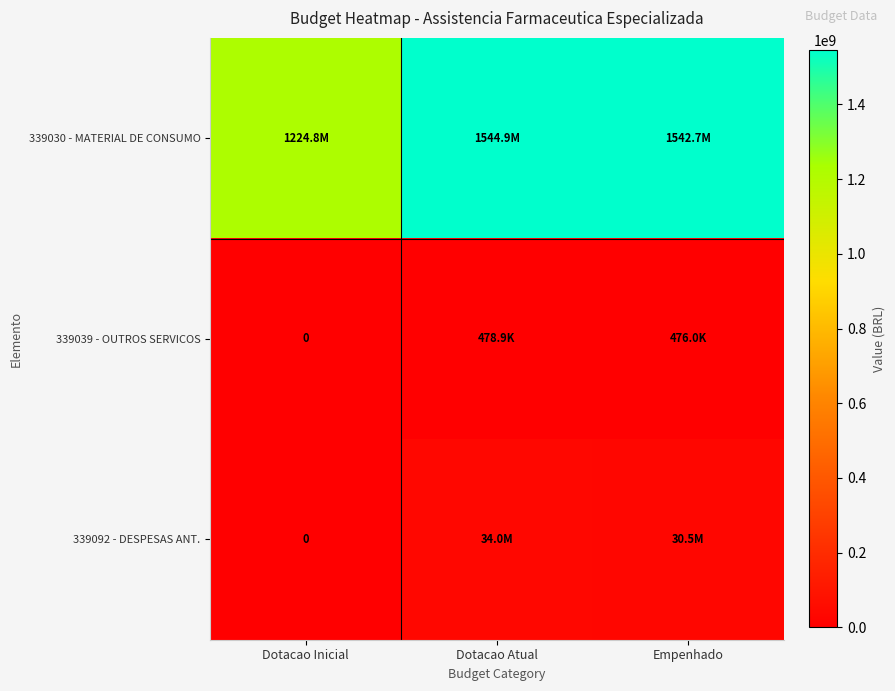

The 339092 - DESPESAS ANT. series shows 34000000.0 at Dotacao Atual. True or false?

True